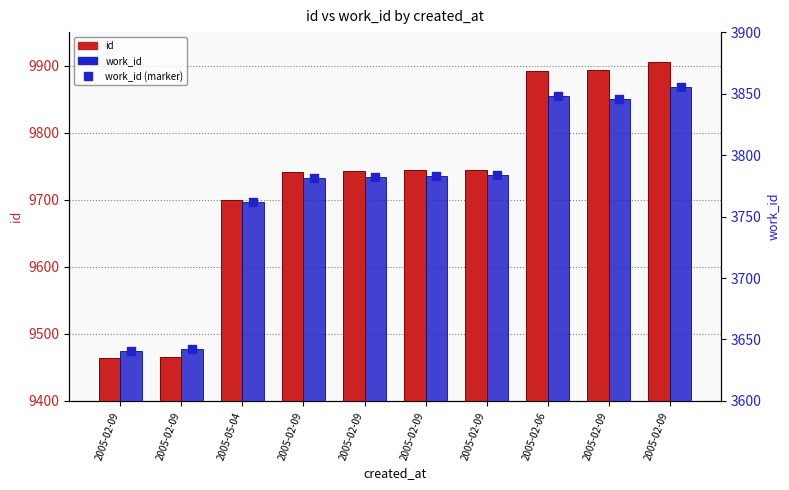

Which series reaches the maximum Y coordinate?

id